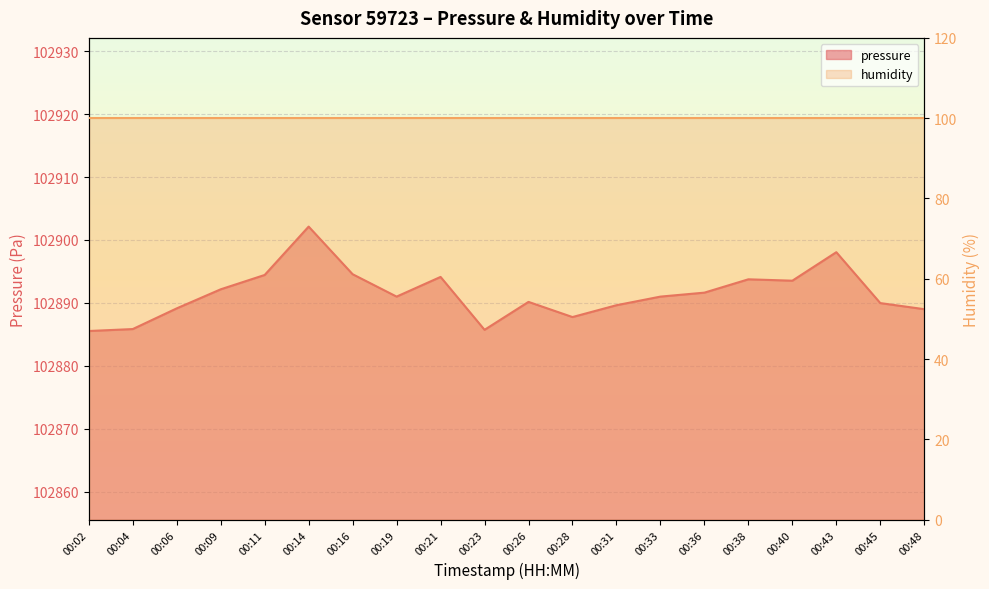

The chart shows a value of 102889.1 at 00:06. True or false?

True